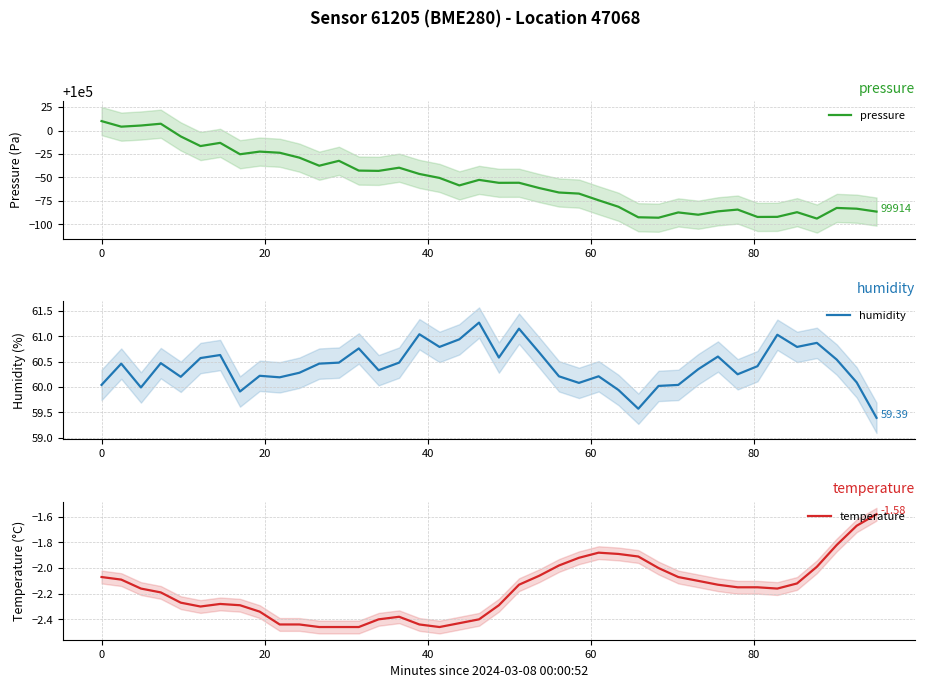

What is the average value of the pressure series?

99946.9